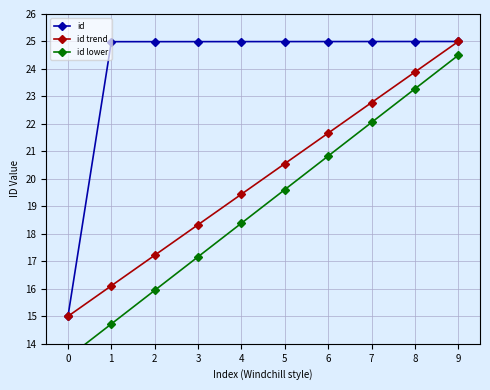

What is the value of the id point at the 9th from the left?

25.0